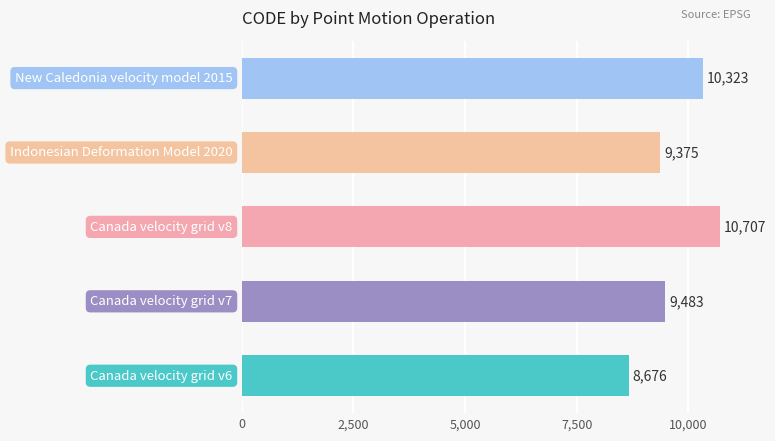

What is the greatest value displayed?

10707